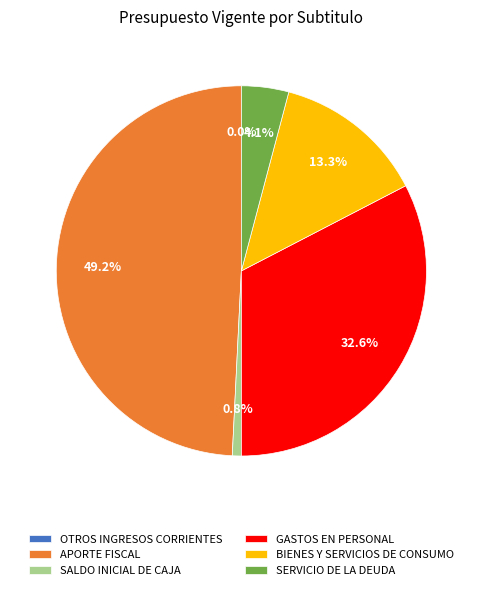

What is the ratio of the value at APORTE FISCAL to the value at SALDO INICIAL DE CAJA?

62.9